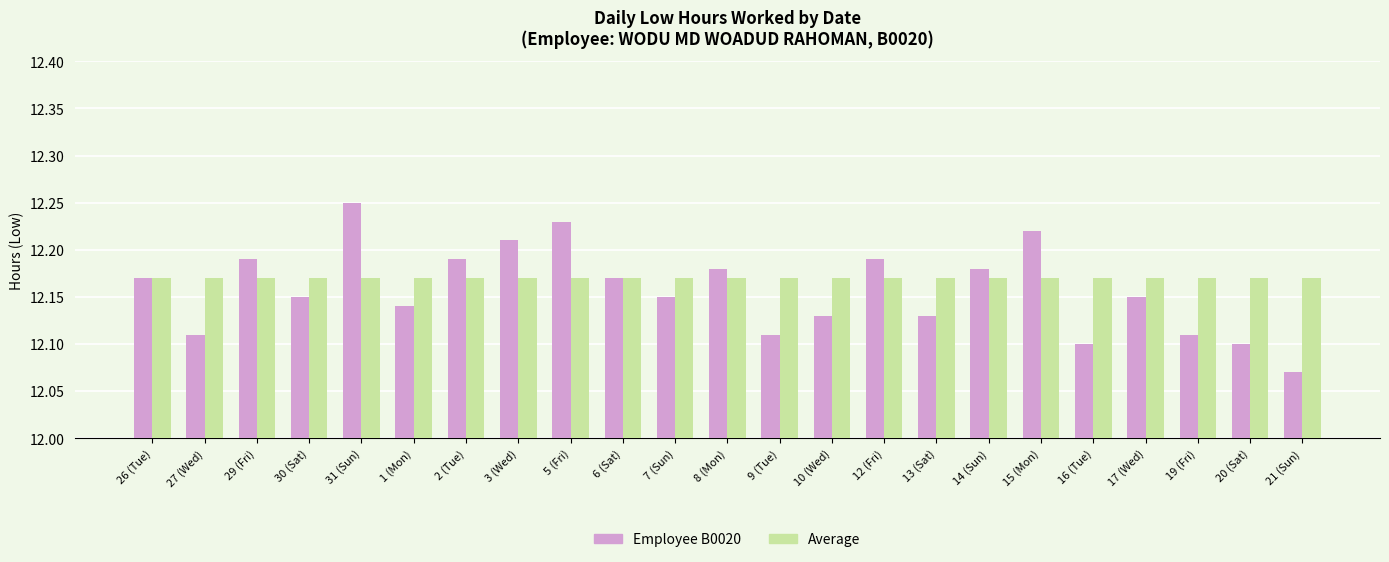

Which label corresponds to the smallest value in the chart?

21 (Sun)